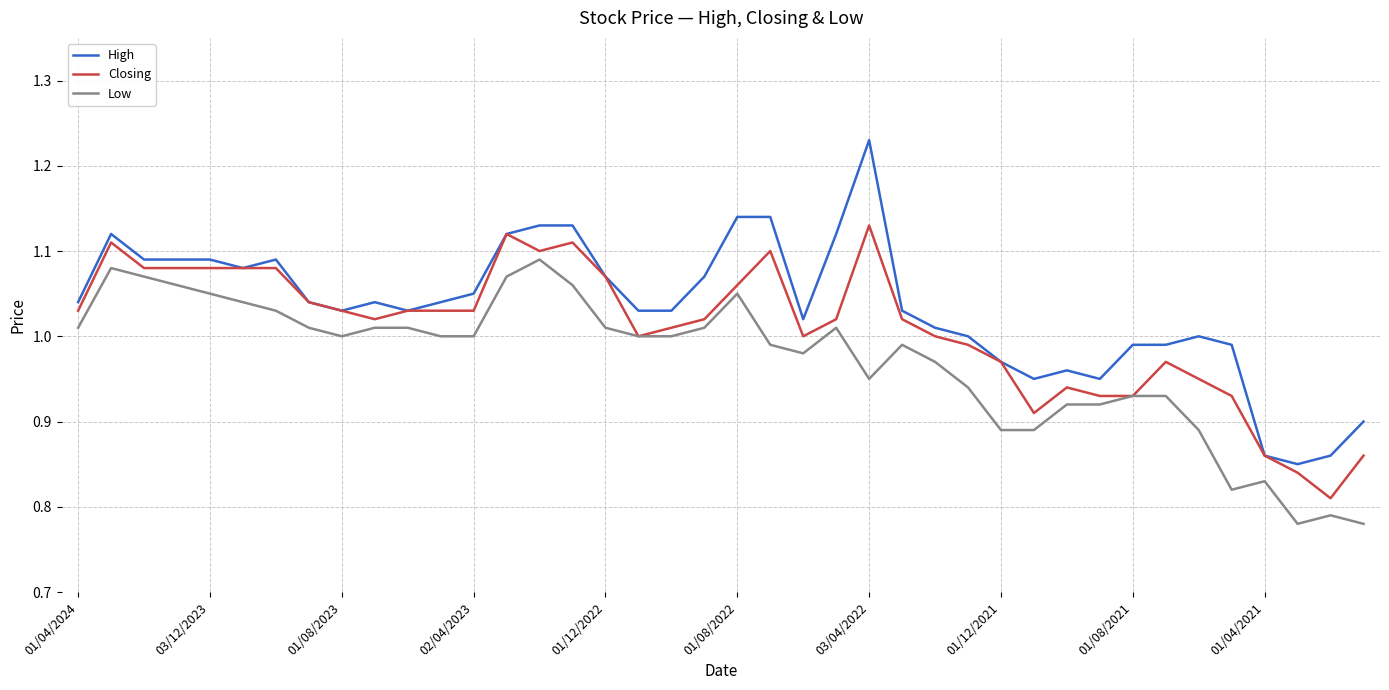

Rank the series by their maximum value, from highest to lowest.

High, Closing, Low